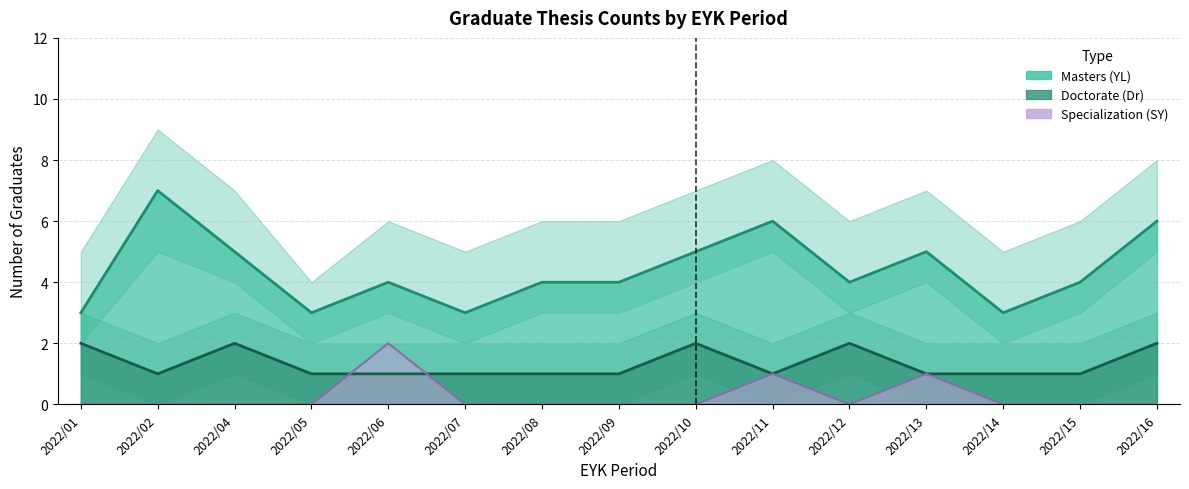

Rank the series by their average value, from lowest to highest.

Specialization (SY), Doctorate (Dr), Masters (YL)